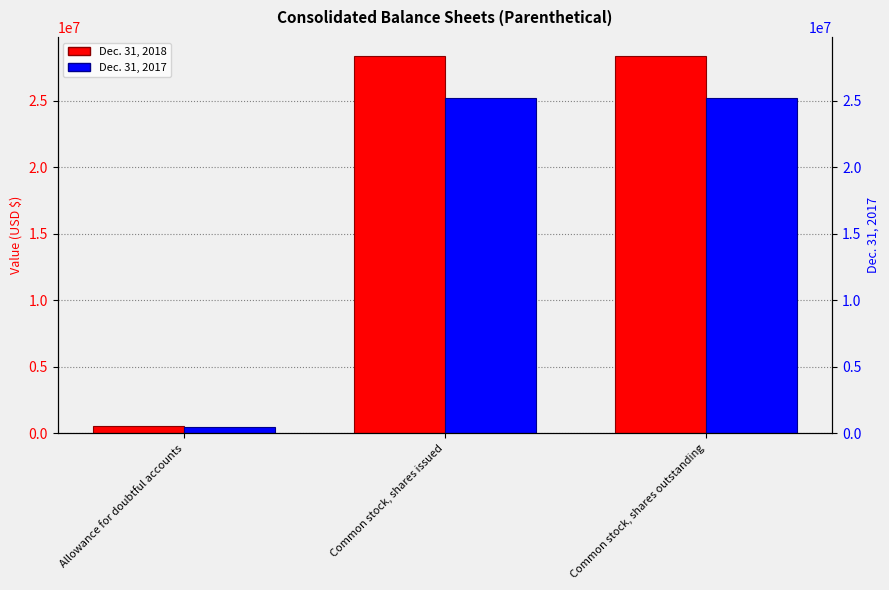

What is the difference between the maximum and minimum values in the Dec. 31, 2017 series?

24719805